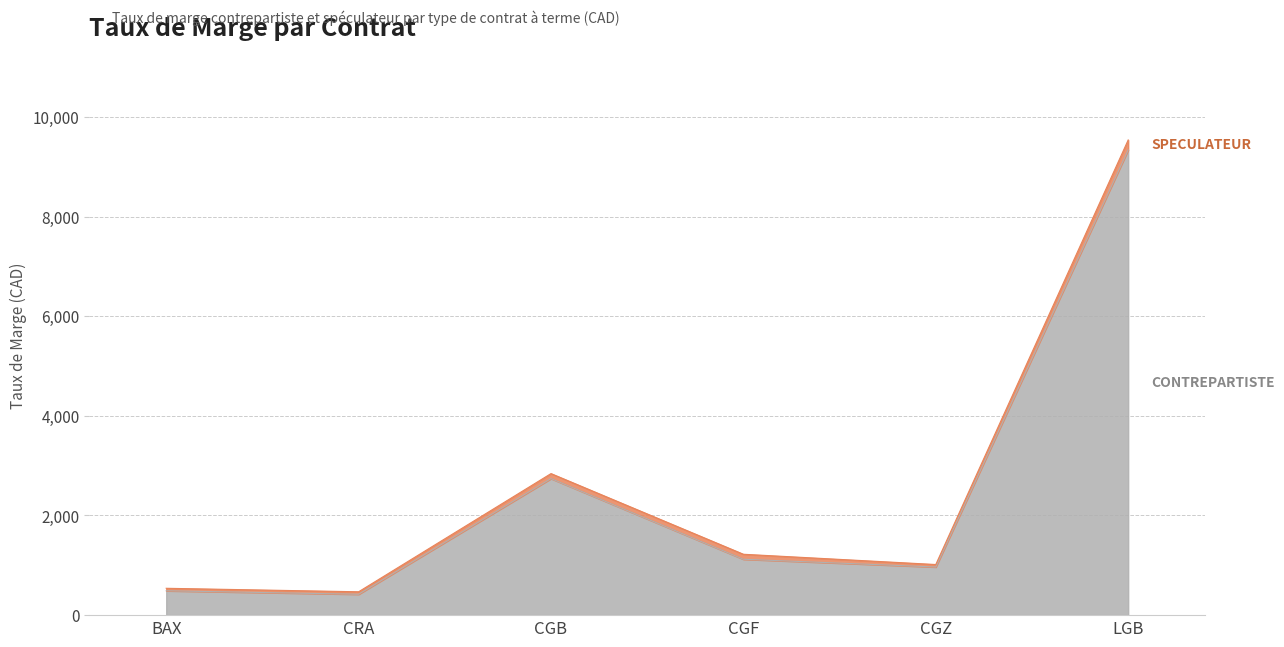

What is the value of the TAUX DE MARGE SPECULATEUR point at the 6th from the left?

9537